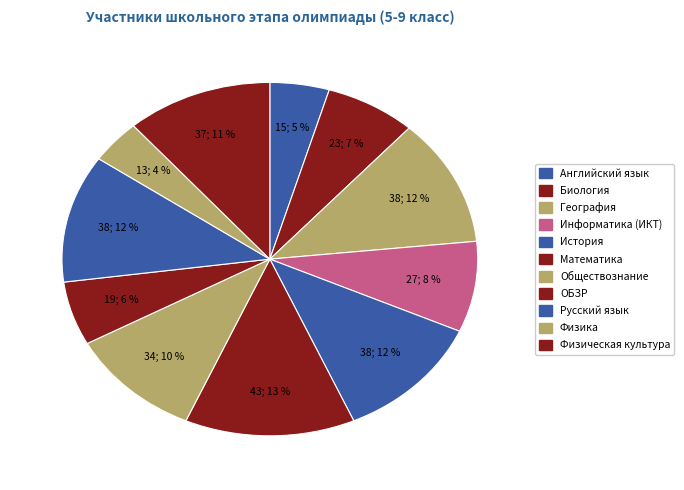

How many slices are in this pie chart?

11